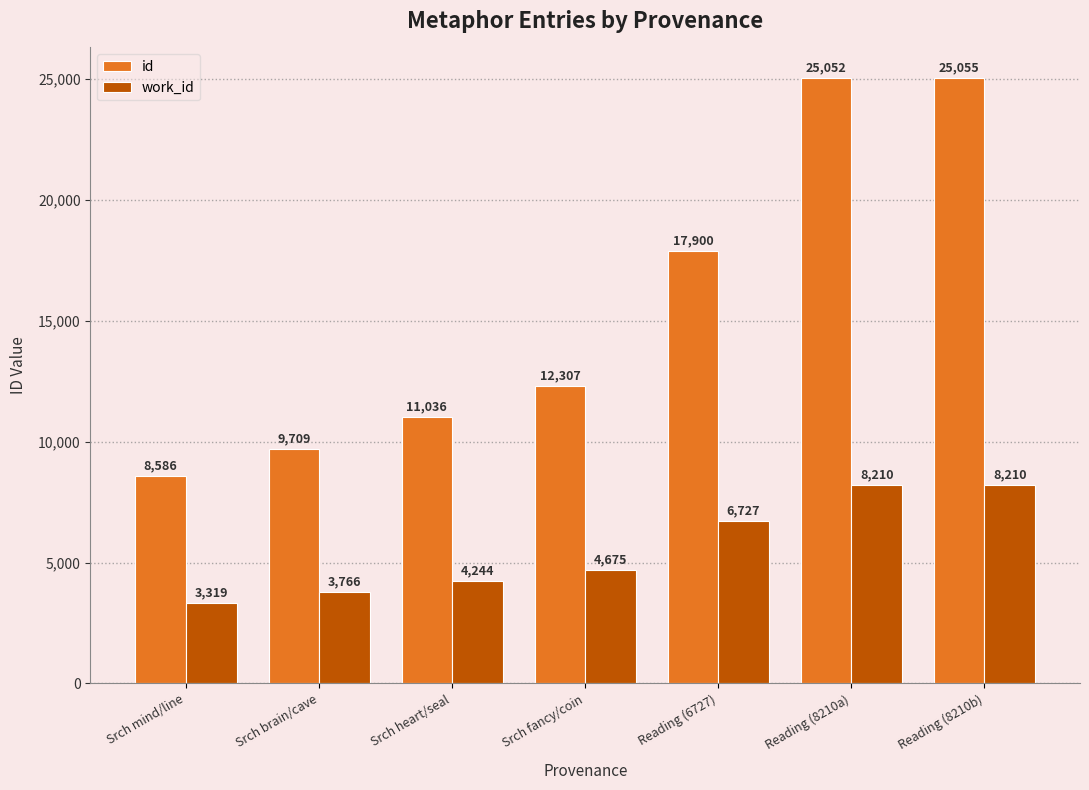

True or false: id has a value of 2816 at Srch heart/seal.

False